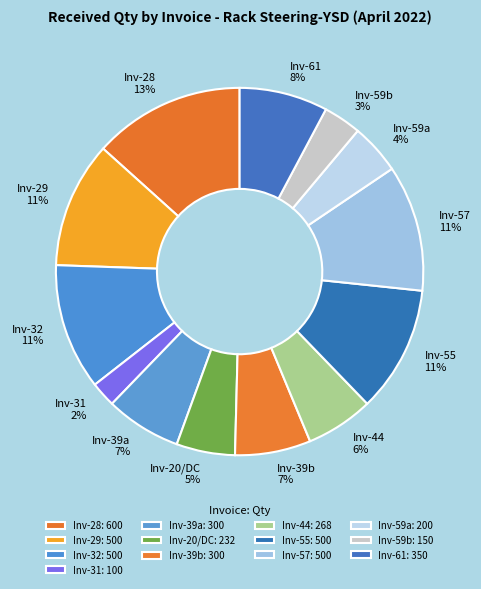

Is it true that Inv-32 is 17% of the pie?

False